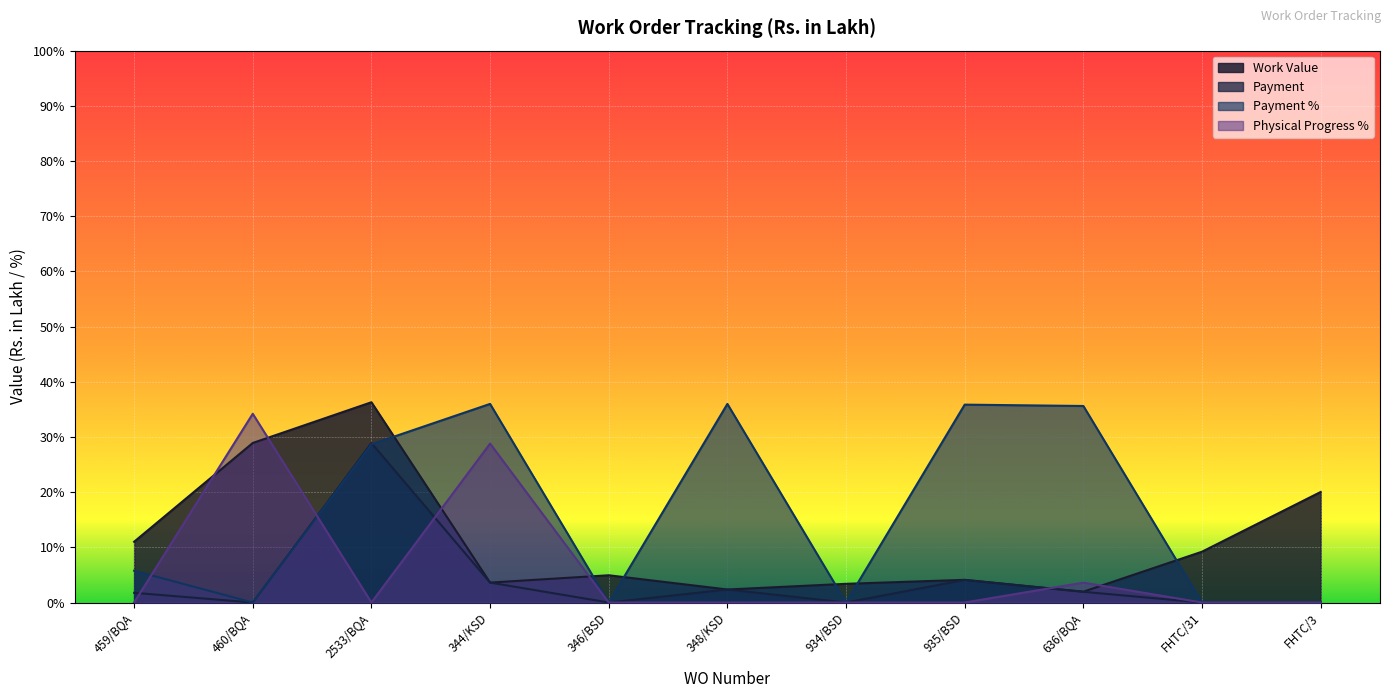

Reading right to left, transcribe all the data shown in this chart.

Work Value: FHTC/3=20.0	FHTC/31=9.2	636/BQA=2.0	935/BSD=4.1	934/BSD=3.4	348/KSD=2.4	346/BSD=4.9	344/KSD=3.6	2533/BQA=36.3	460/BQA=28.9	459/BQA=11.0
Payment: FHTC/3=0.0	FHTC/31=0.0	636/BQA=1.9	935/BSD=4.1	934/BSD=0.0	348/KSD=2.4	346/BSD=0.0	344/KSD=3.6	2533/BQA=28.9	460/BQA=0.0	459/BQA=1.8
Payment %: FHTC/3=0.0	FHTC/31=0.0	636/BQA=35.6	935/BSD=35.9	934/BSD=0.0	348/KSD=36.0	346/BSD=0.0	344/KSD=36.0	2533/BQA=28.7	460/BQA=0.0	459/BQA=5.8
Physical Progress %: FHTC/3=0.0	FHTC/31=0.0	636/BQA=3.6	935/BSD=0.0	934/BSD=0.0	348/KSD=0.0	346/BSD=0.0	344/KSD=28.8	2533/BQA=0.0	460/BQA=34.2	459/BQA=0.0